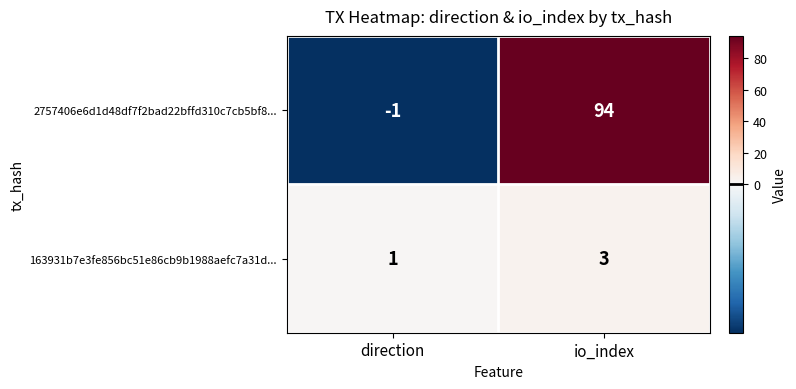

Reading right to left, extract all data points from this chart.

2757406e6d1d48df7f2bad22bffd310c7cb5bf8...: io_index=94	direction=-1
163931b7e3fe856bc51e86cb9b1988aefc7a31d...: io_index=3	direction=1